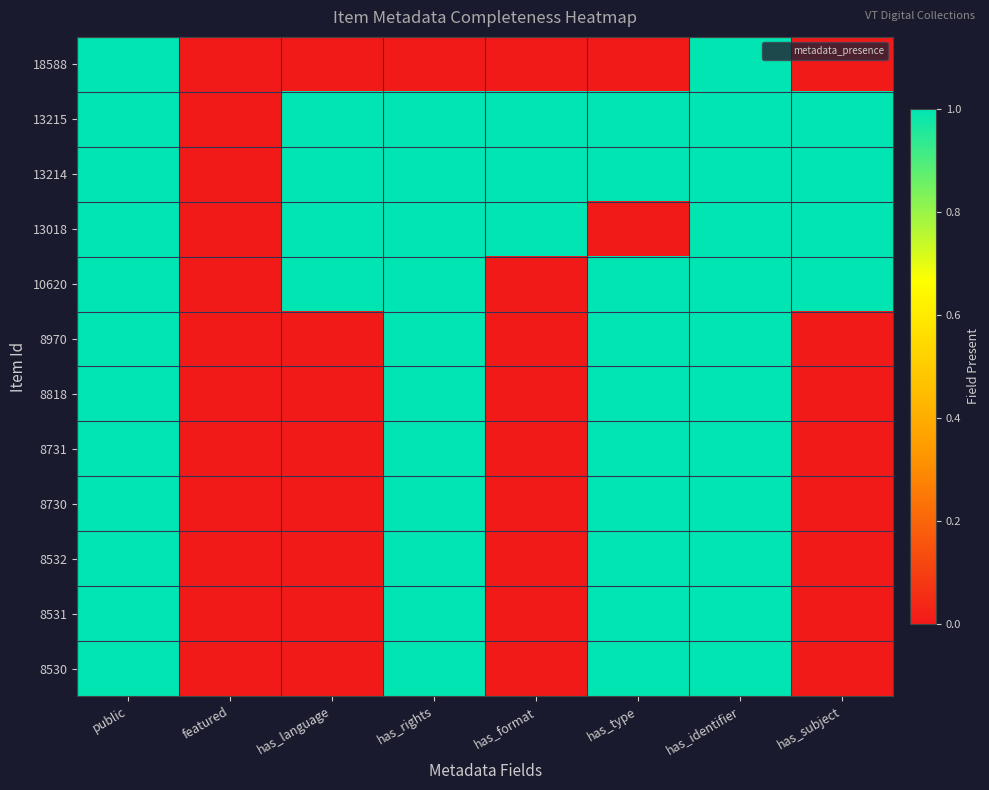

How many series are shown in this chart?

12